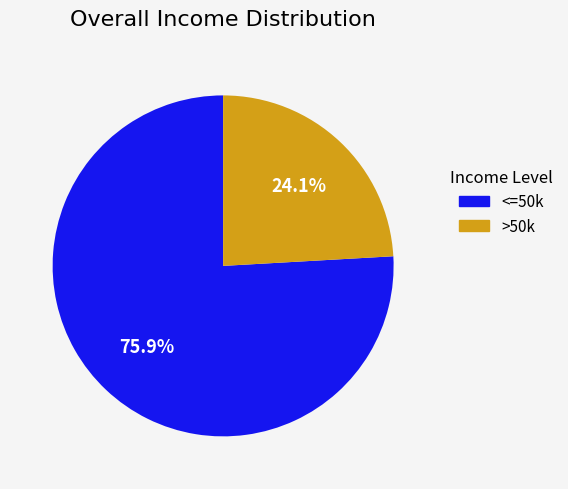

Is there a majority slice in this chart?

Yes